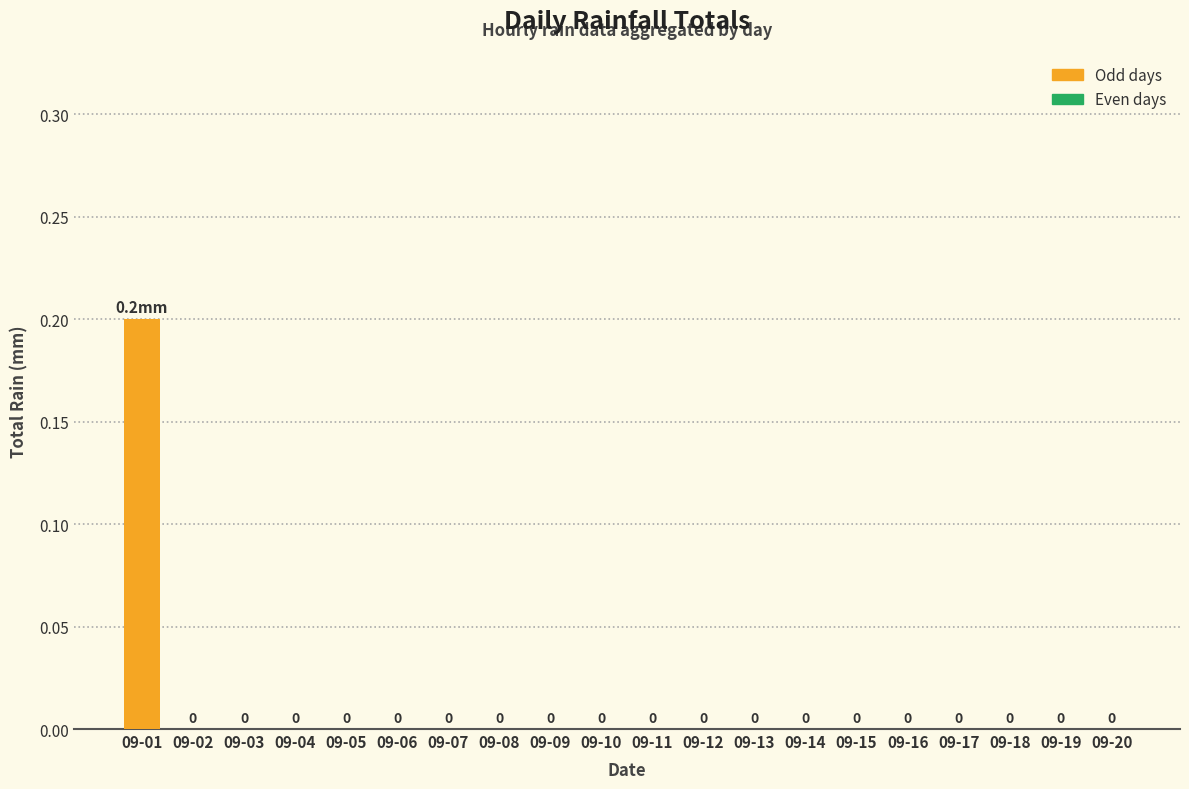

Are the bars grouped side by side (vs. stacked)?

No